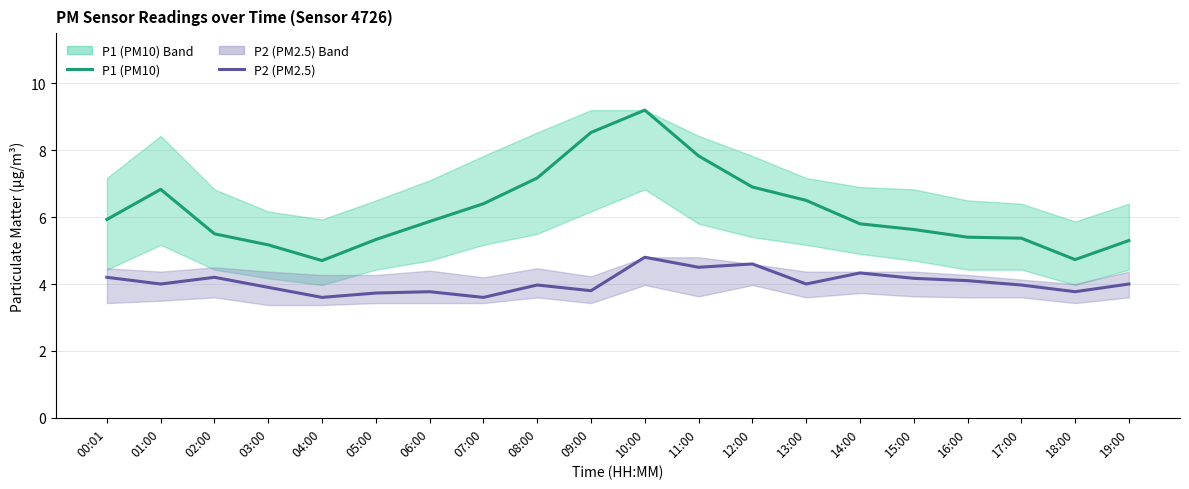

How many data points does each series have?

20